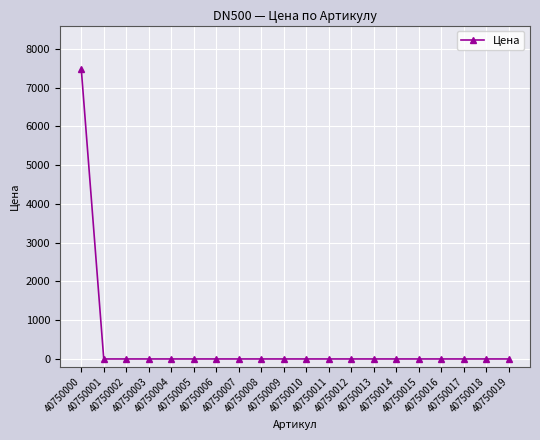

What is the maximum value shown in the chart?

7476